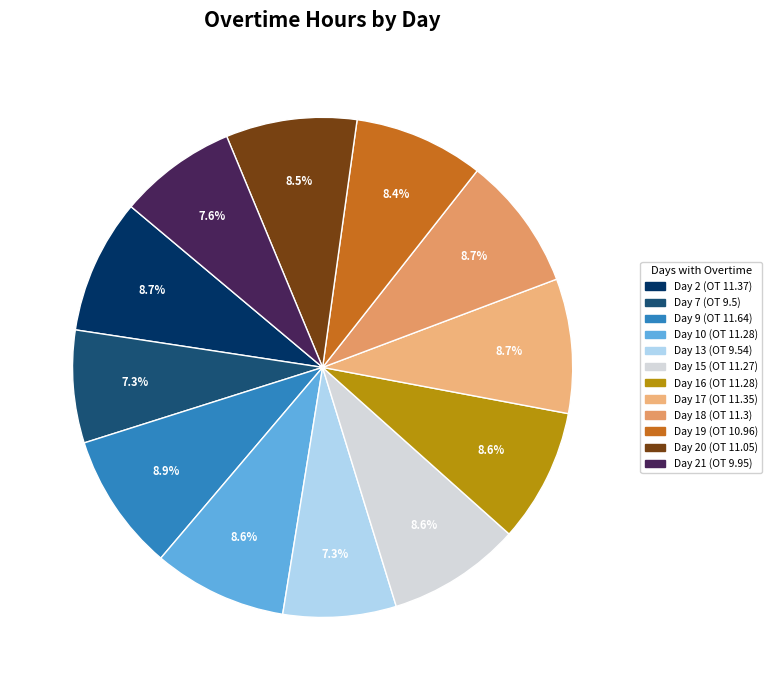

What is the change in value from Day 13 (OT 9.54) to Day 20 (OT 11.05)?

+1.5